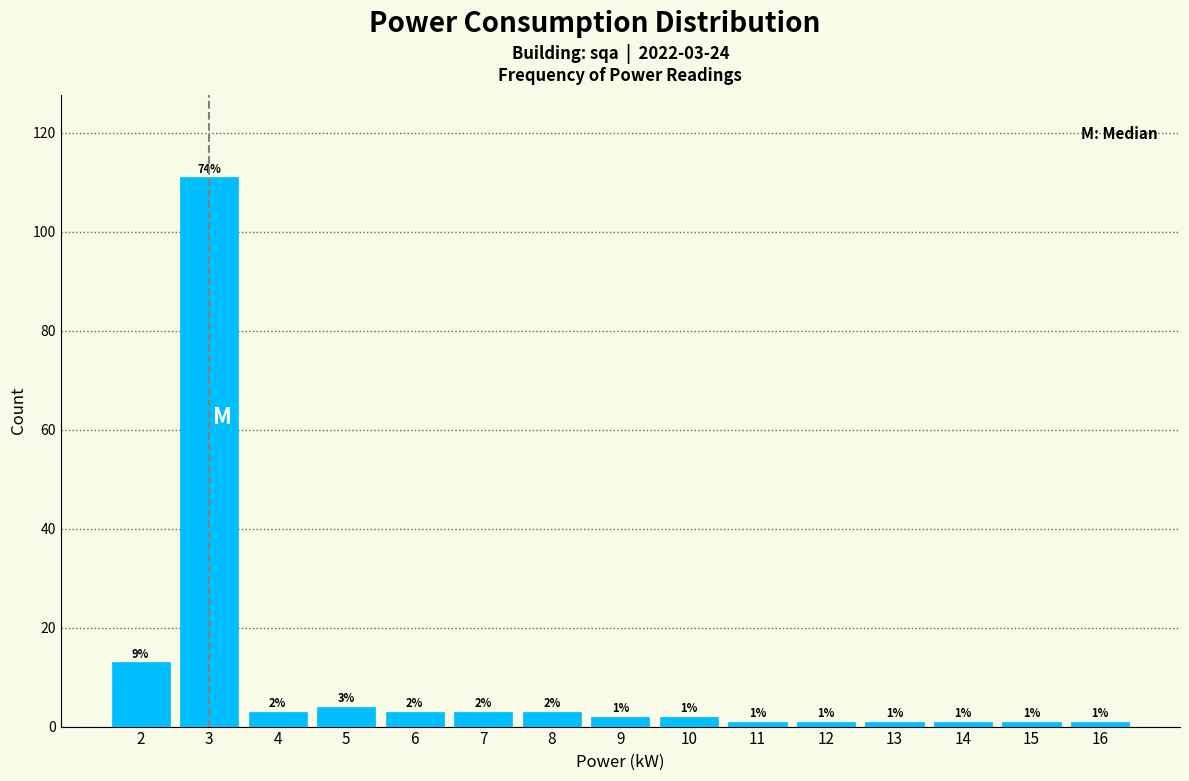

Over which range of the x-axis is the bar tallest?

2.5 to 3.5